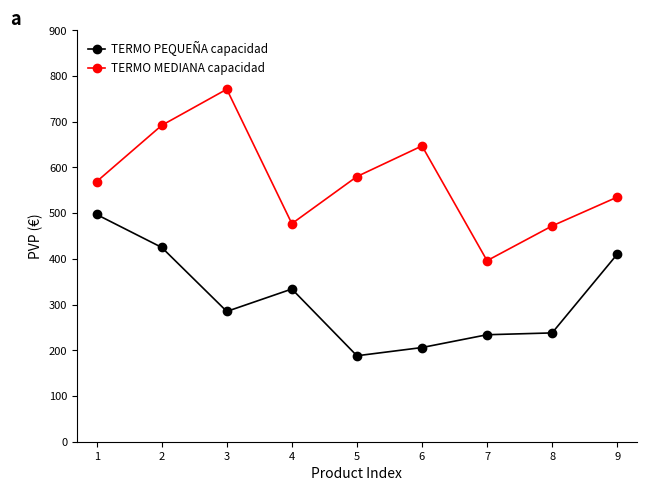

Reading right to left, what are all the values shown in this chart?

TERMO PEQUEÑA capacidad: 410	238	234	206	188	334	285	425	497
TERMO MEDIANA capacidad: 535	472	396	647	580	477	771	692	569